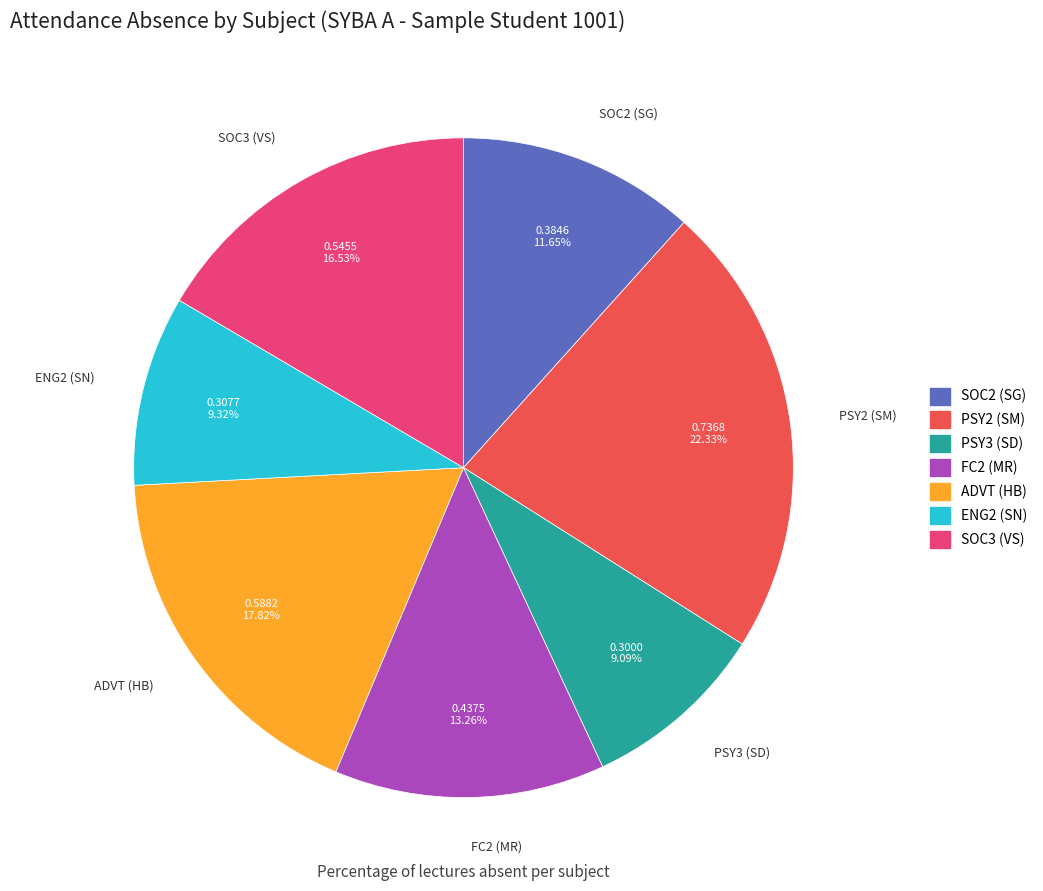

The PSY3 (SD) slice represents 4% of the pie. True or false?

False